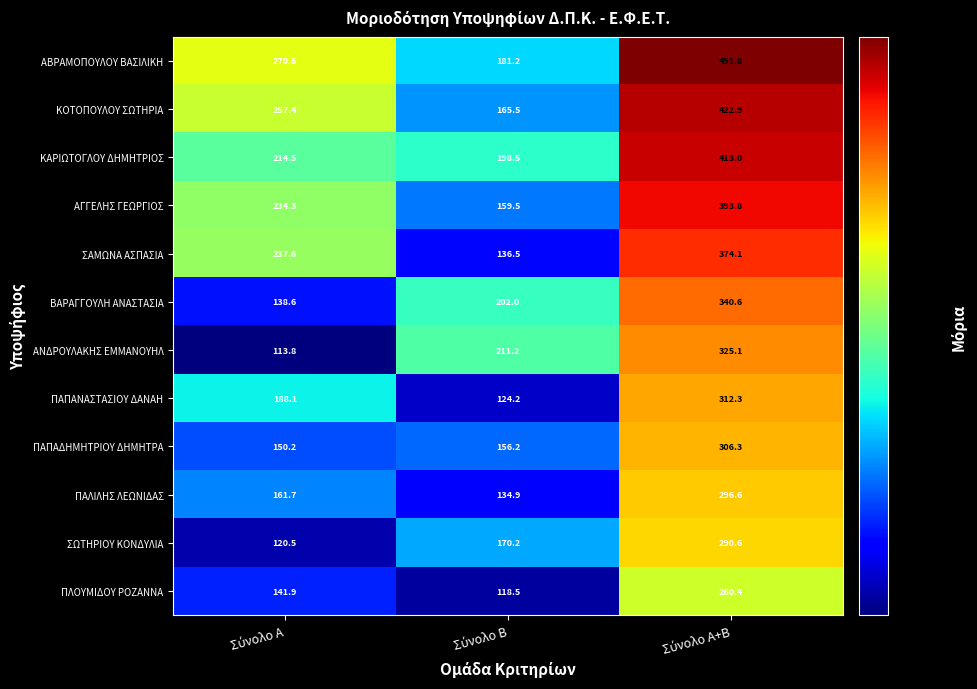

At how many categories does at least one series exceed 251?

2